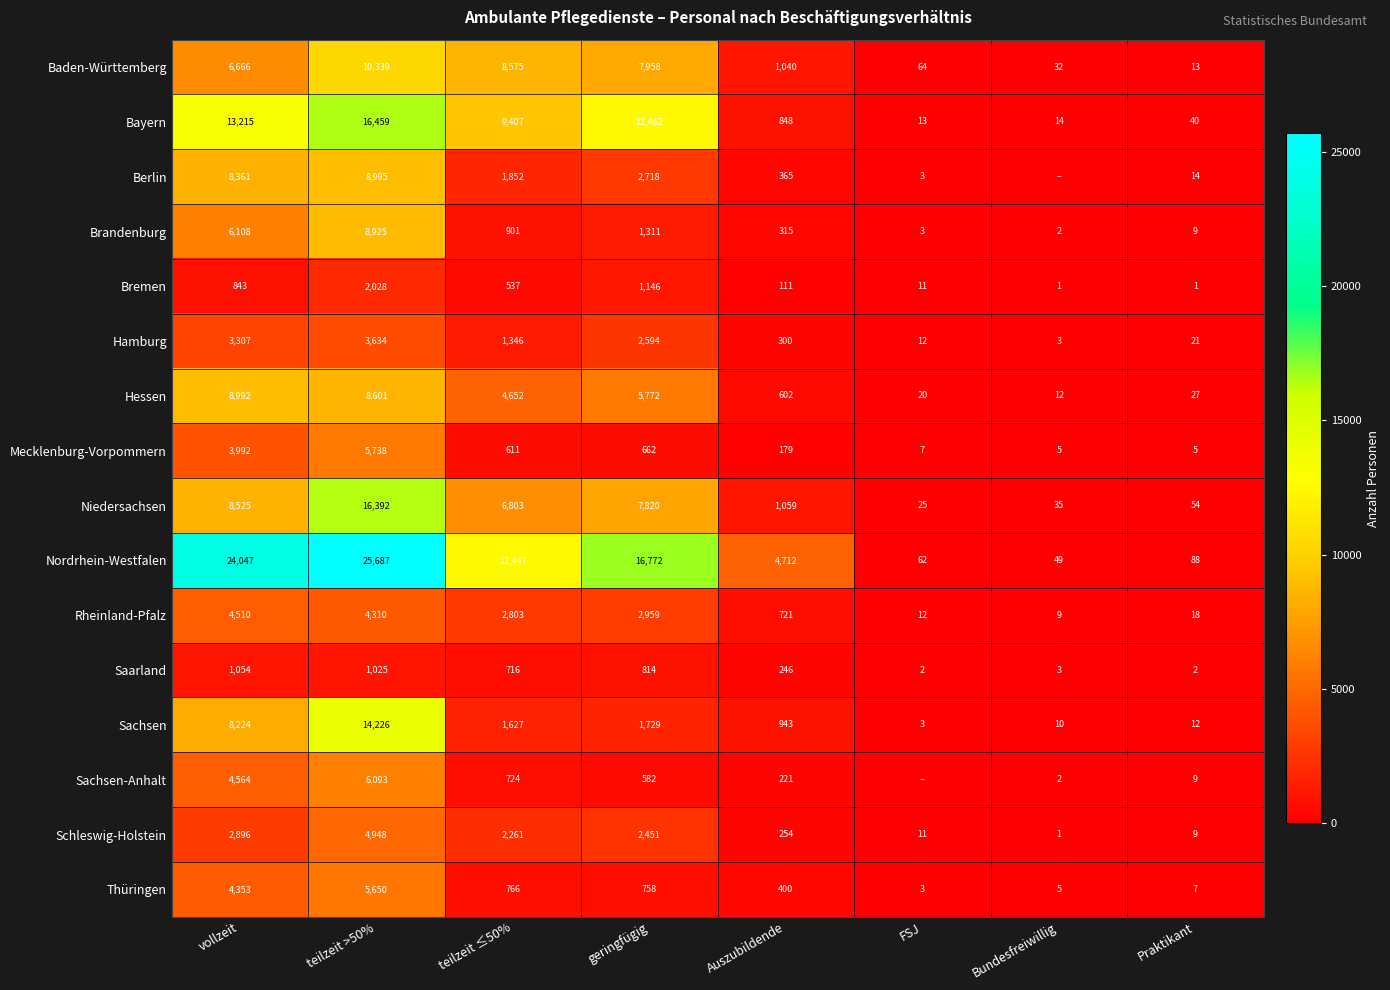

Is the value of Nordrhein-Westfalen at Auszubildende greater than the value of Niedersachsen at teilzeit ≤50%?

No